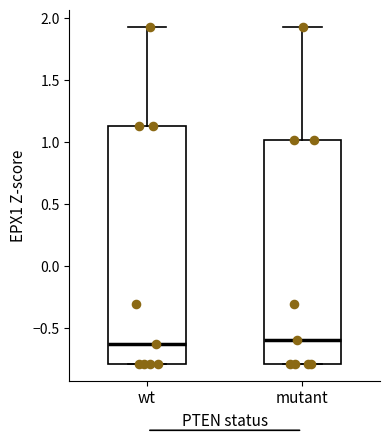

Where does the upper whisker of the box for mutant end on the y-axis? The values are not printed on the chart, so give them approximately, as read against the axis.

1.95